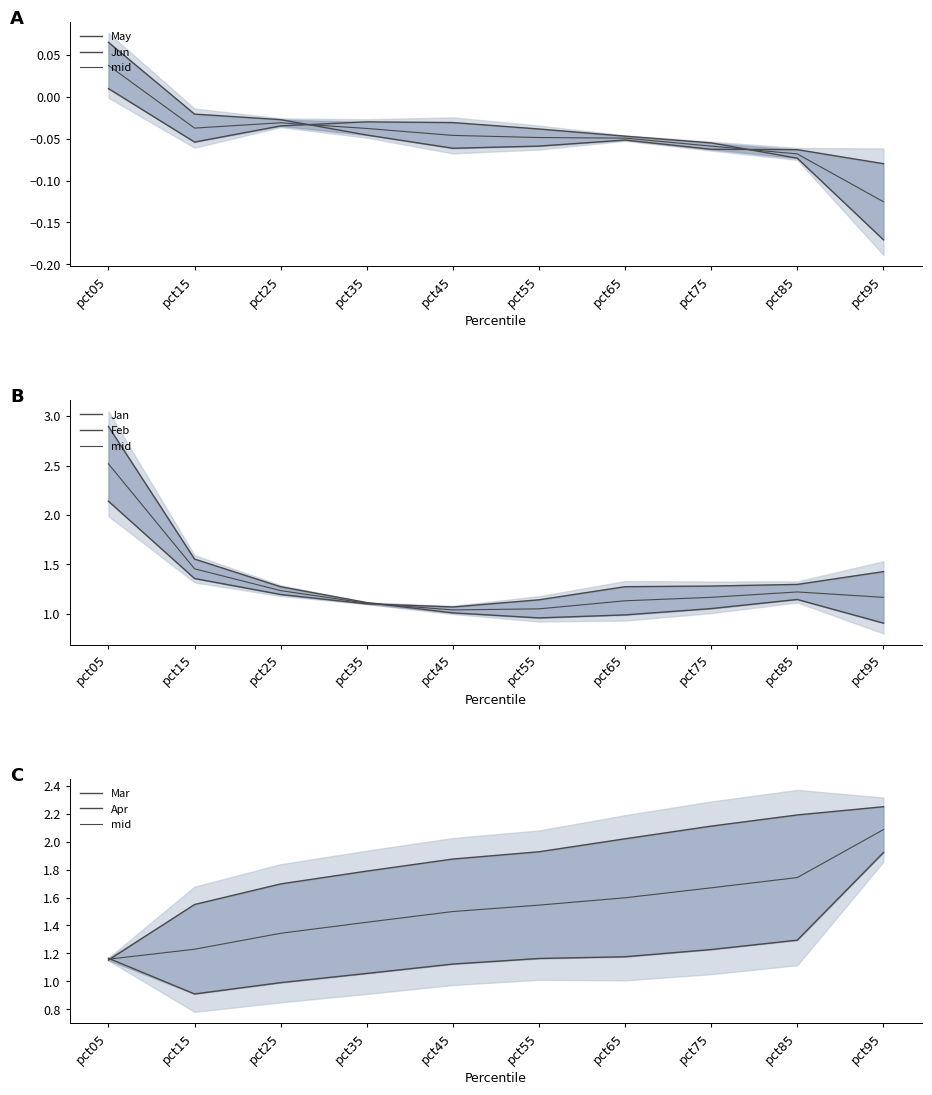

True or false: May has more than 1 points higher than both neighbors.

False